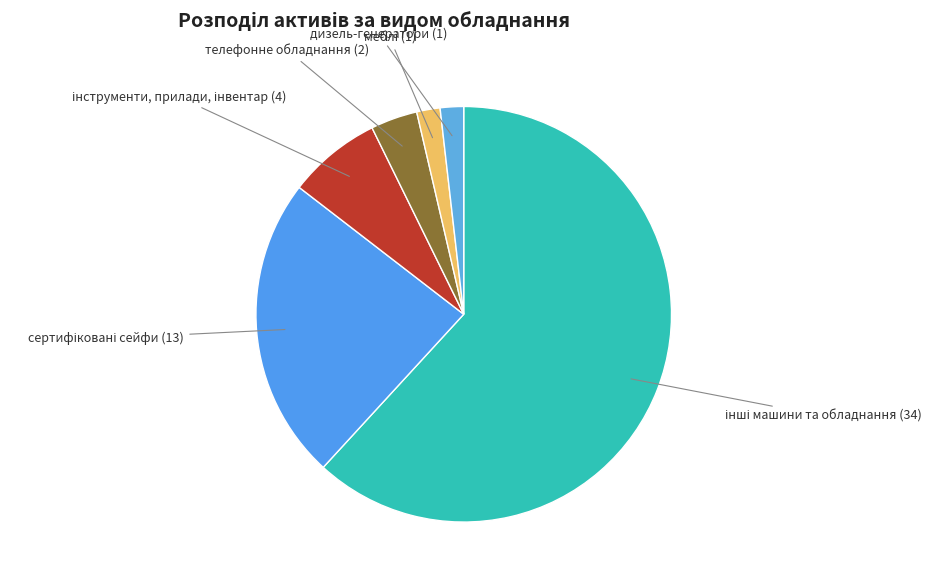

How many slices are in this pie chart?

6